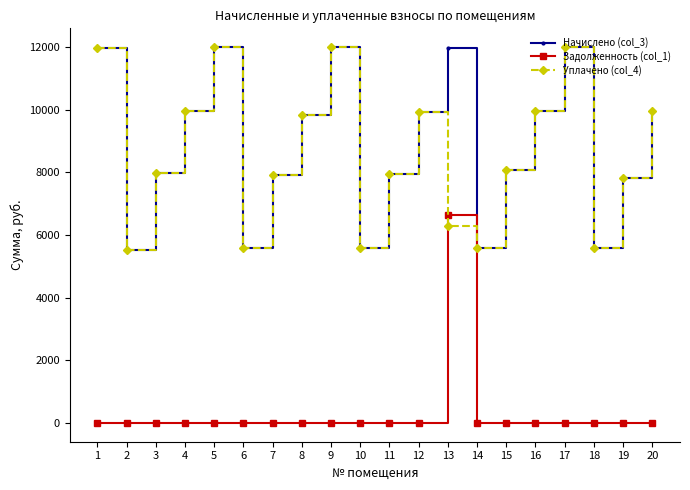

True or false: Уплачено (col_4) has more than 2 points higher than both neighbors.

True